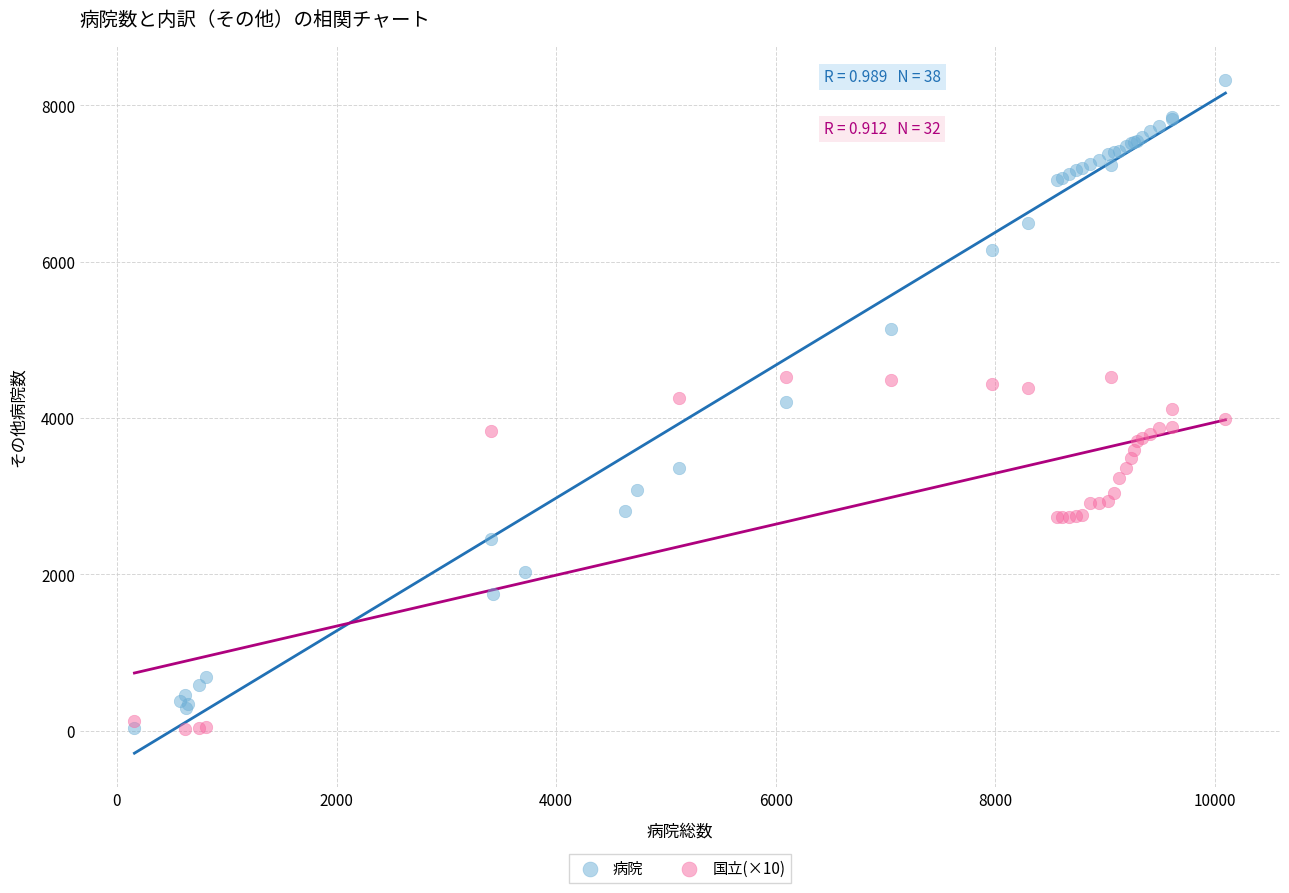

Which series contains the highest Y value?

病院